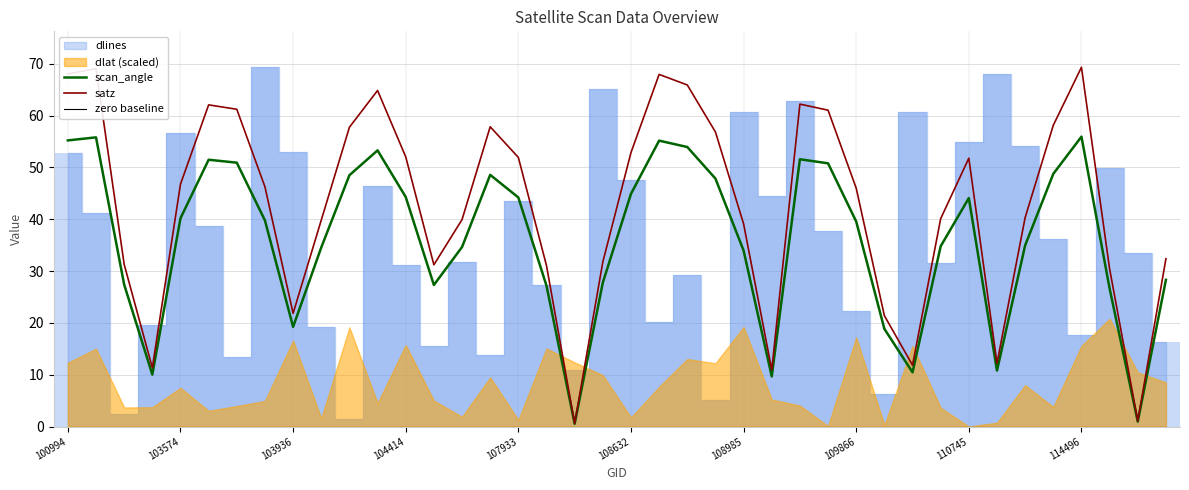

True or false: scan_angle has a value of 50.8 at 27.

True